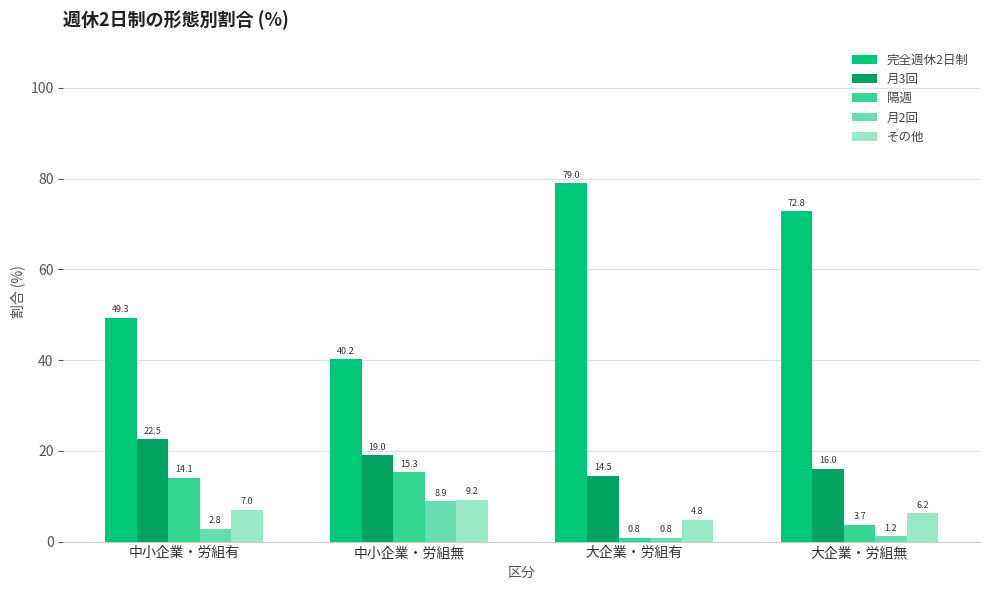

How many groups of bars are there?

4